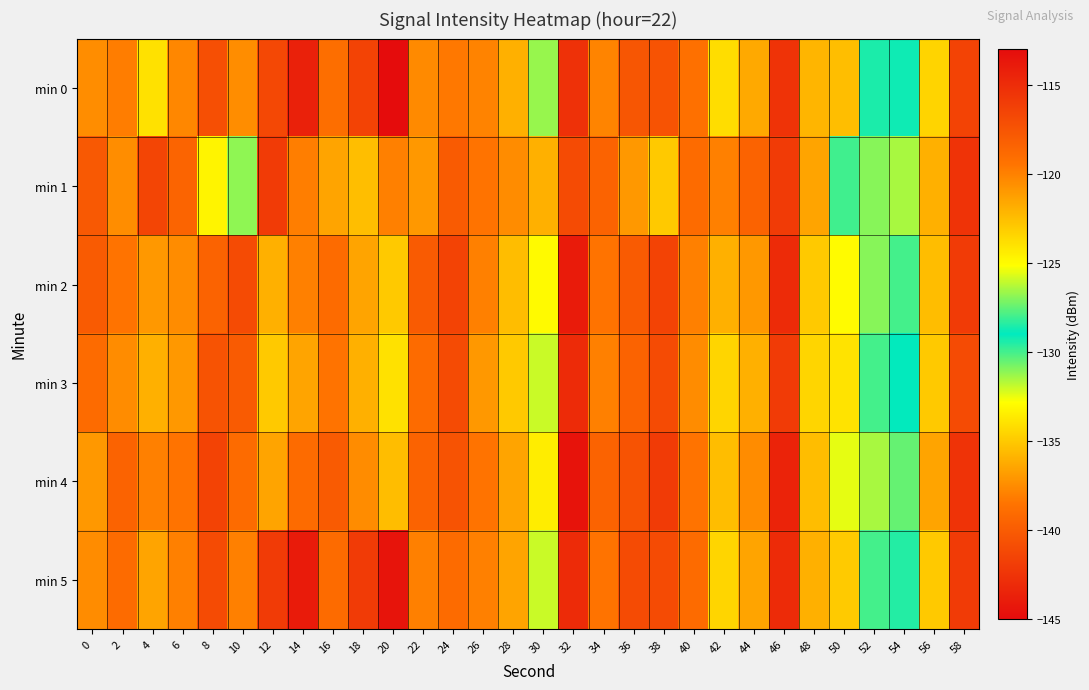

At how many categories does at least one series exceed -126?

27